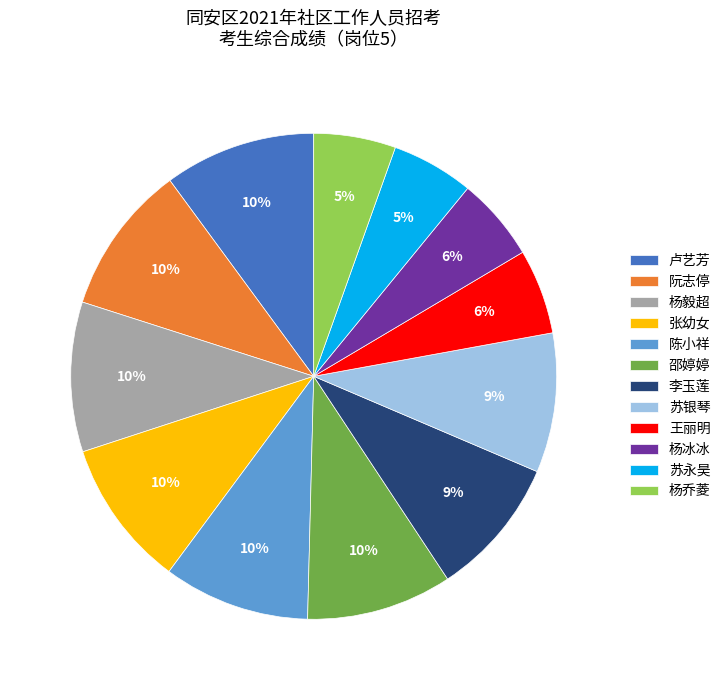

Does 王丽明 account for over 50% of the chart?

No